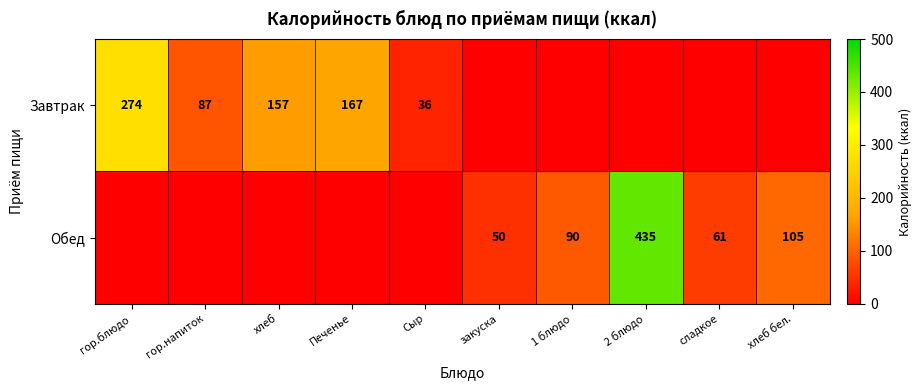

True or false: Обед has a value of 435 at 2 блюдо.

True